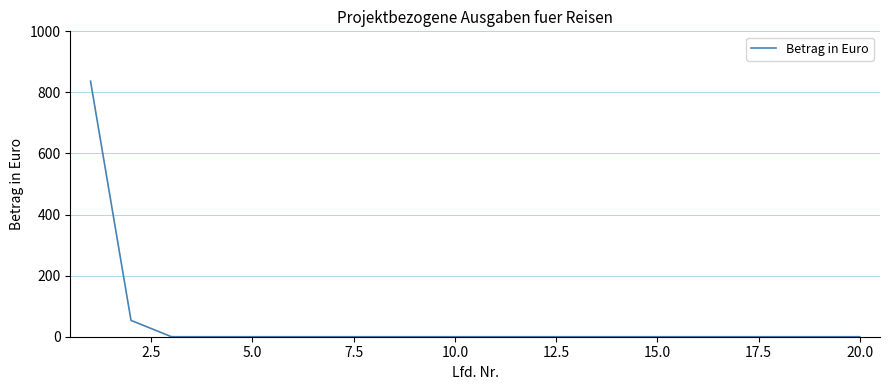

What is the maximum value shown in the chart?

836.8